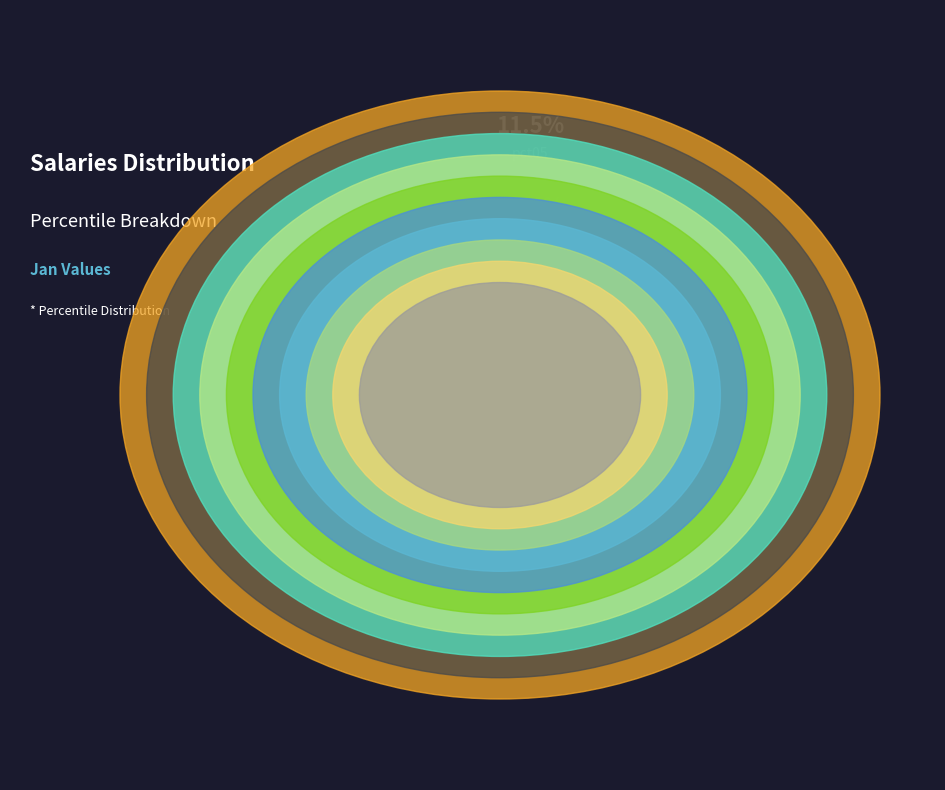

Is there any slice that represents more than half of the pie?

No